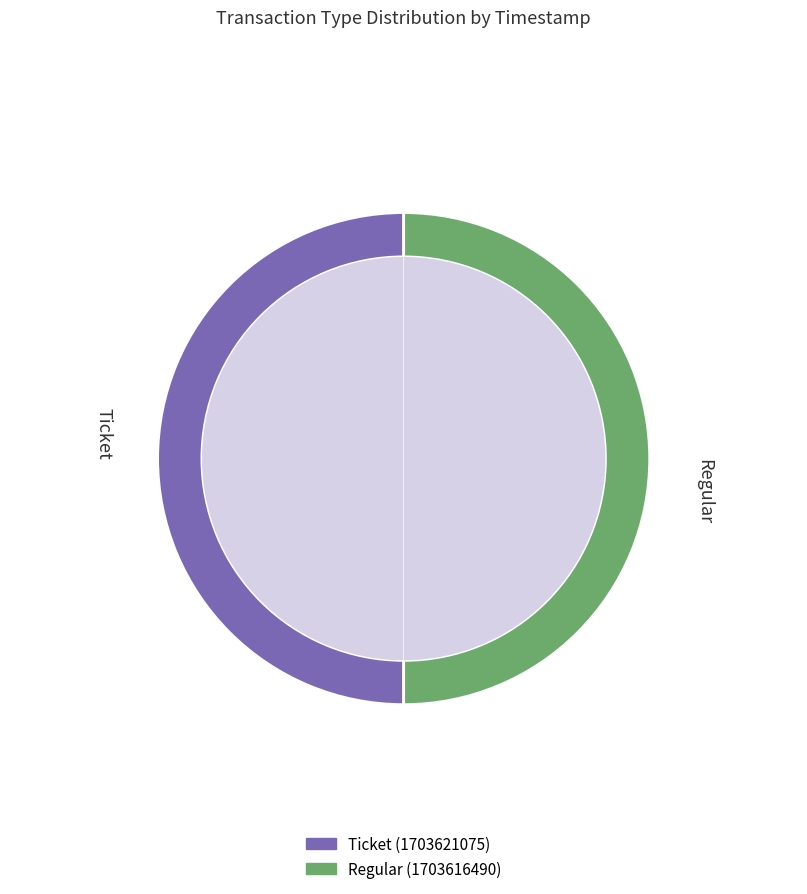

To the nearest percent, what percentage of the pie is Regular?

50%